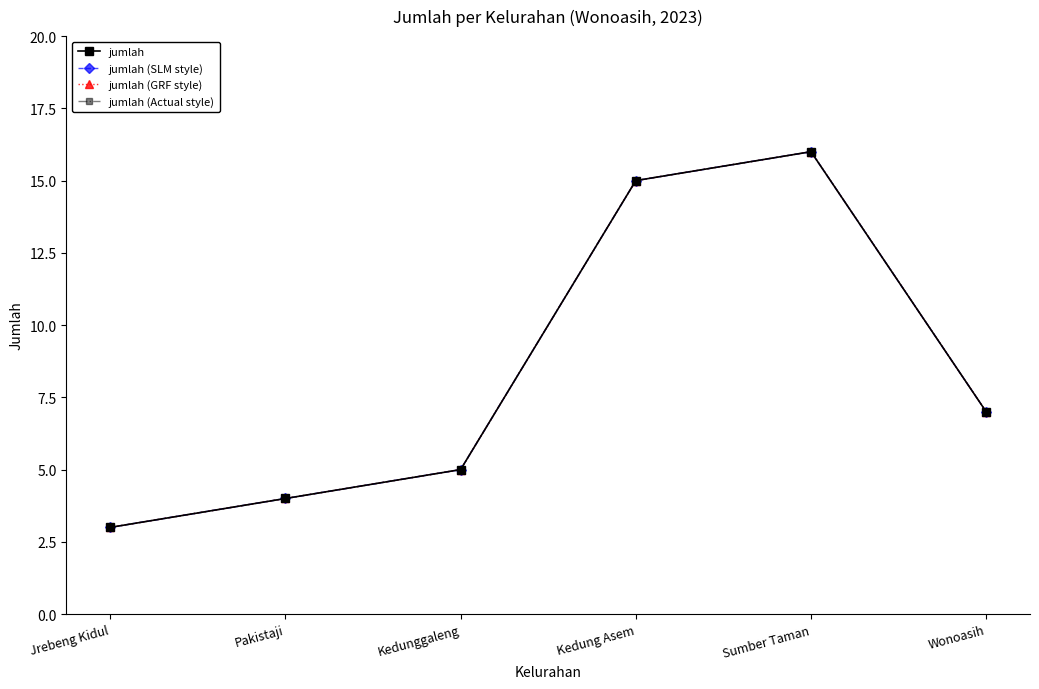

Does the chart have visible grid lines?

No